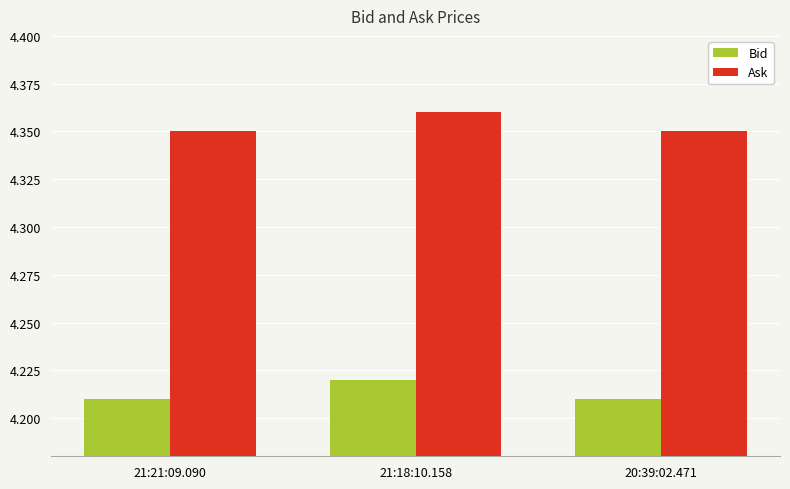

What is the total value across all series at 21:21:09.090?

8.6